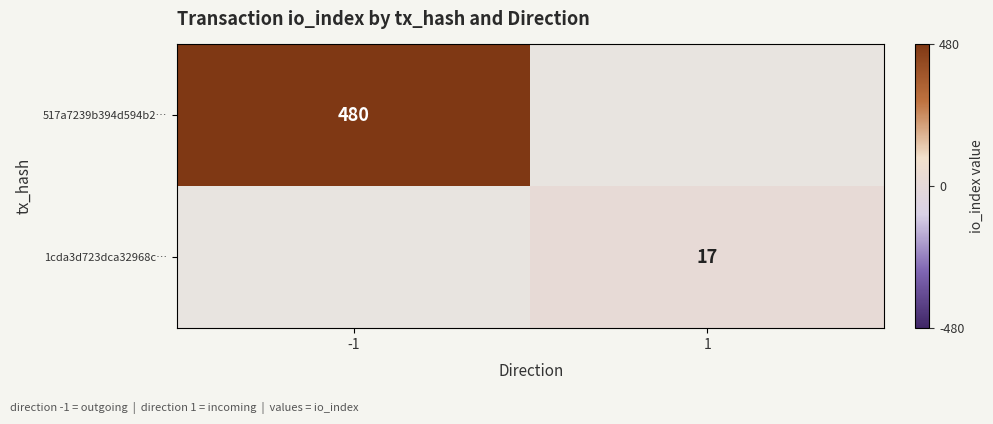

How many data points does each series have?

2